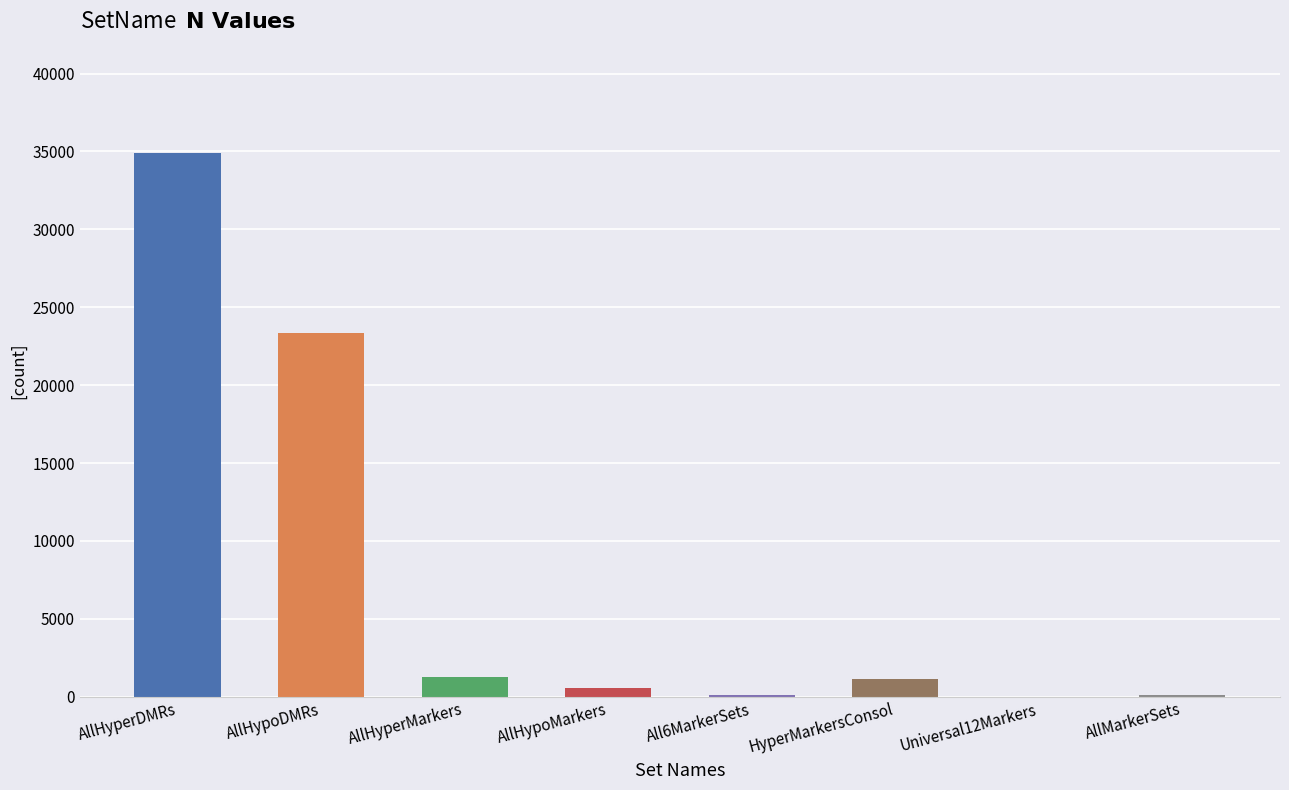

What is the difference between the values at AllHyperMarkers and Universal12Markers?

1238